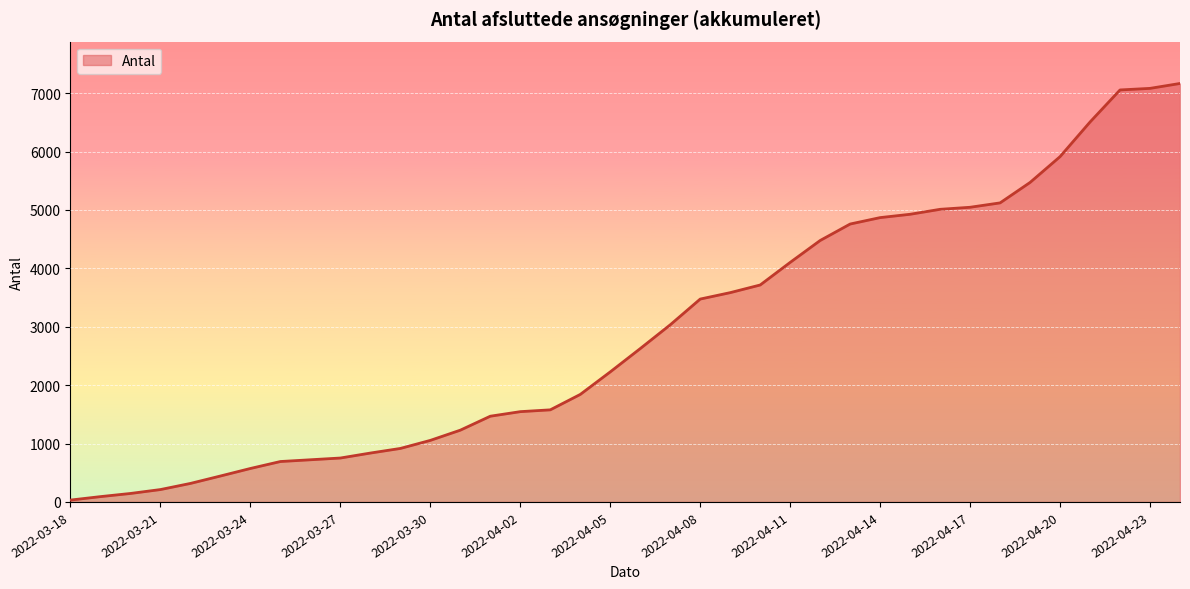

What is the difference between the maximum and minimum values?

7134